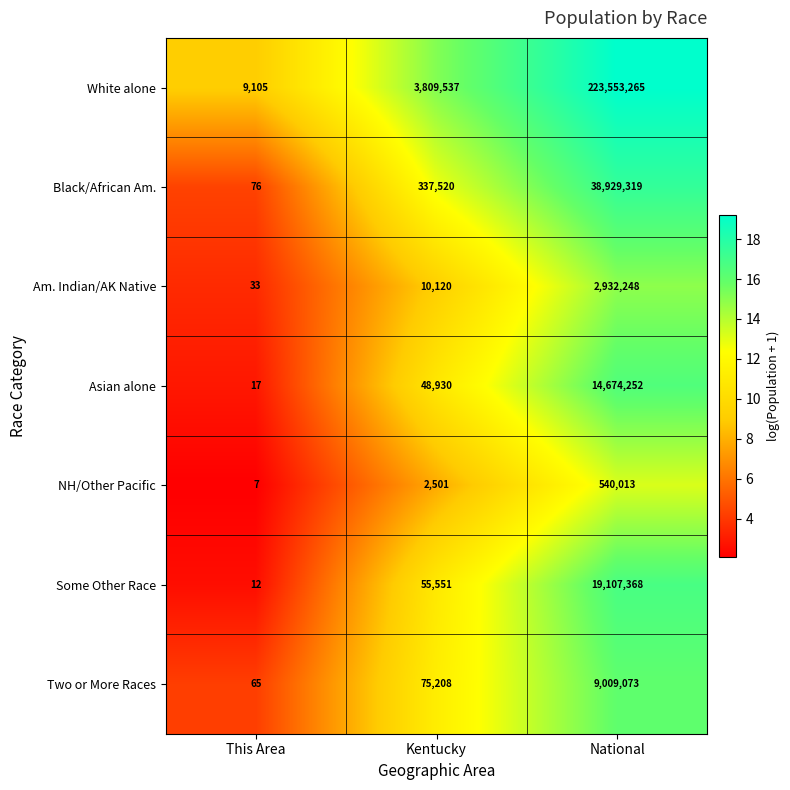

What is the average value of the White alone series?

75790636